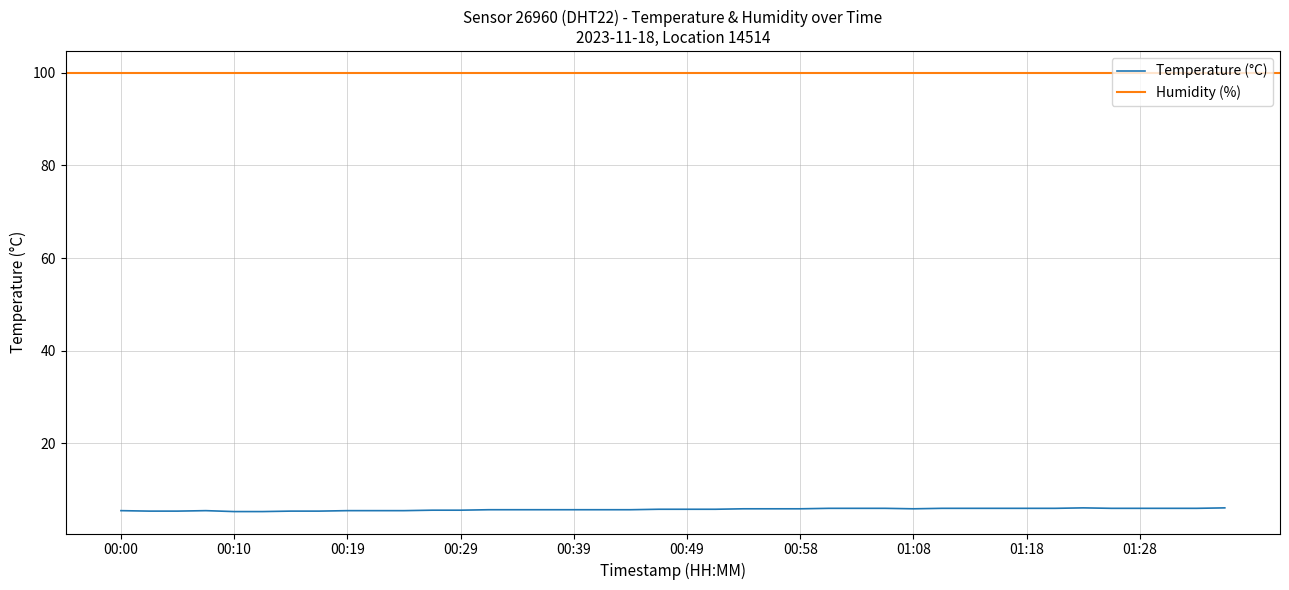

What is the label of the 38th point from the left?

01:30